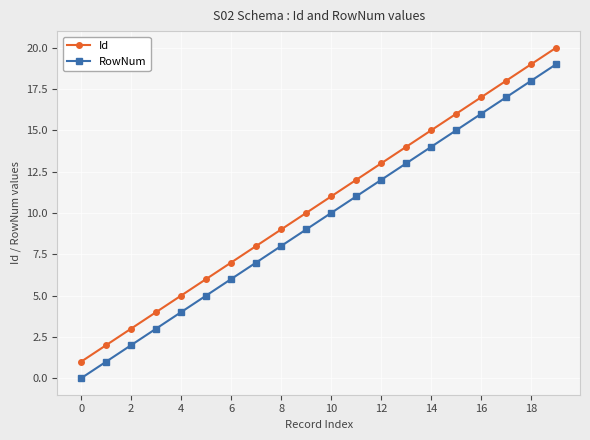

What is the sum of all Id values?

210